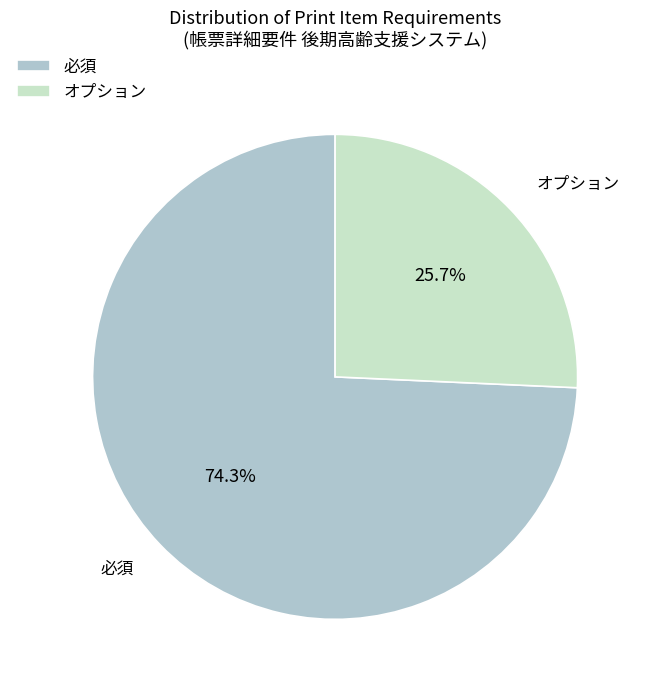

Does 必須 represent more than half of the total?

Yes